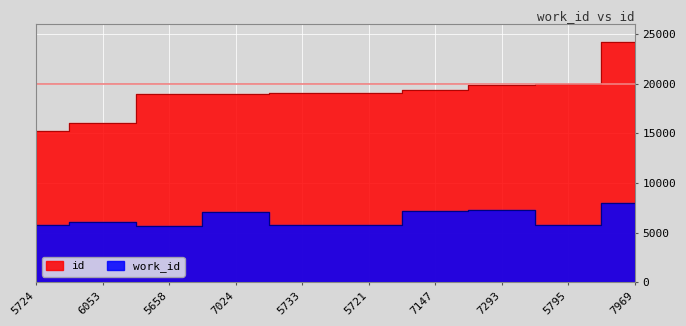

True or false: work_id and id intersect in this chart.

False